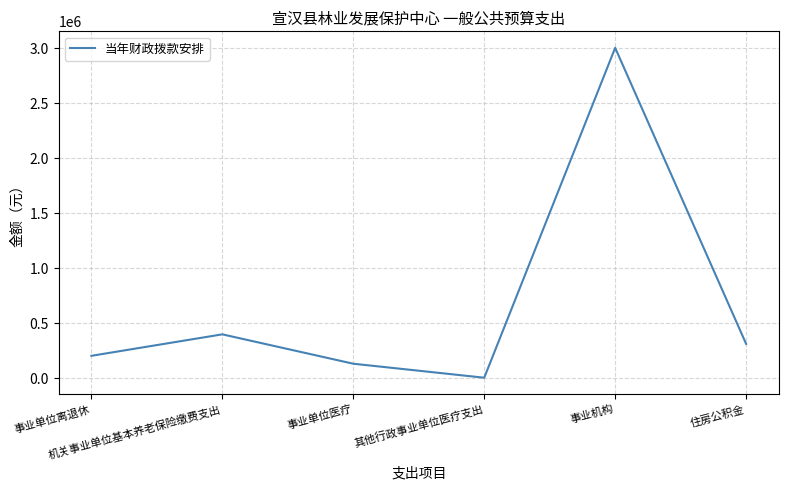

At which label does the data first exceed 313286?

机关事业单位基本养老保险缴费支出